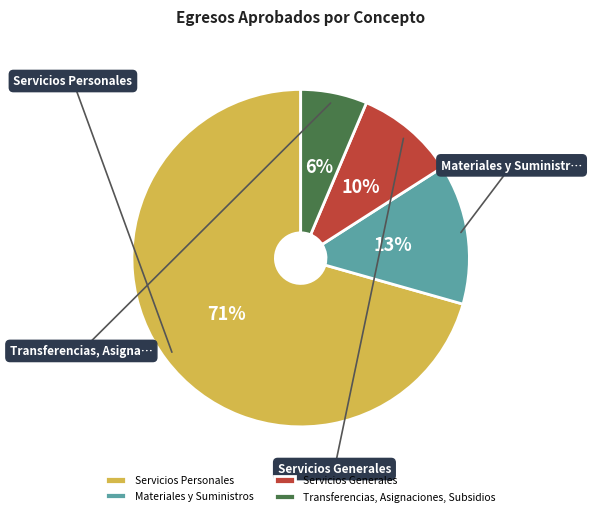

What percentage is NOT represented by Servicios Personales?

29.4%